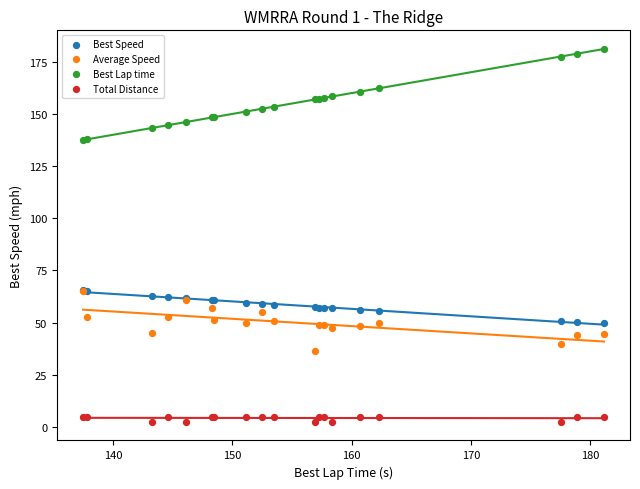

Which series reaches the minimum Y coordinate?

Total Distance